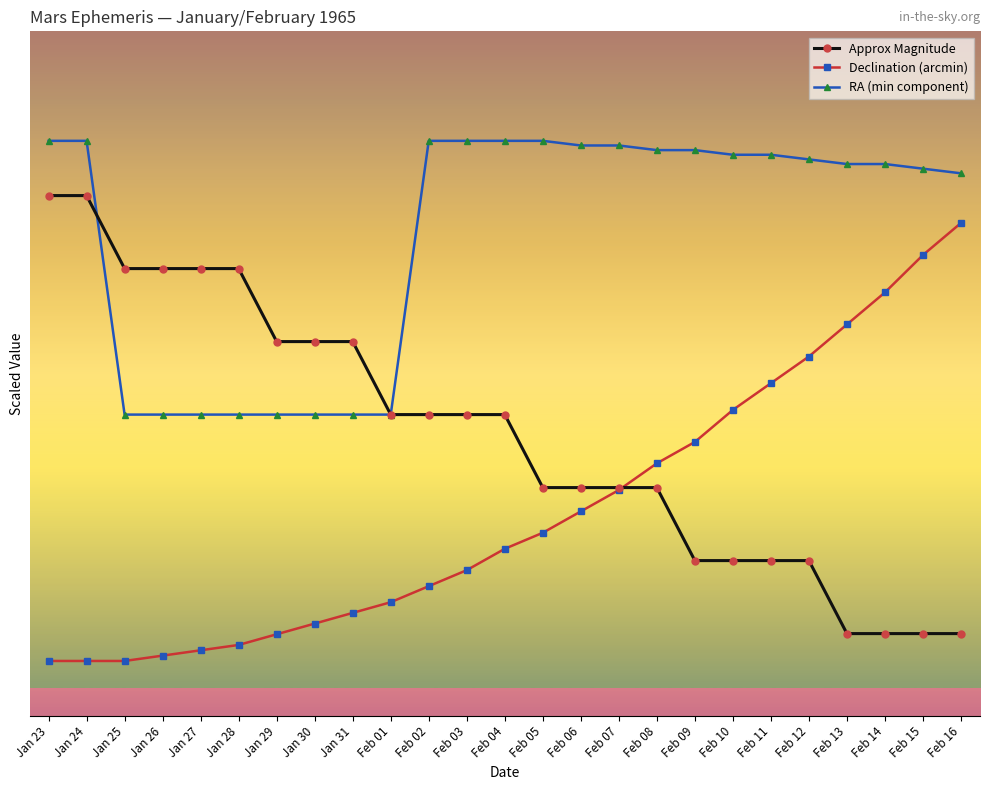

Reading left to right, list all the values displayed in this chart.

Approx Magnitude: -0.1	-0.1	-0.2	-0.2	-0.2	-0.2	-0.4	-0.4	-0.4	-0.5	-0.5	-0.5	-0.5	-0.6	-0.6	-0.6	-0.6	-0.8	-0.8	-0.8	-0.8	-0.9	-0.9	-0.9	-0.9
Declination (arcmin): -0.9	-0.9	-0.9	-0.9	-0.9	-0.9	-0.9	-0.9	-0.9	-0.8	-0.8	-0.8	-0.7	-0.7	-0.7	-0.6	-0.6	-0.6	-0.5	-0.4	-0.4	-0.3	-0.3	-0.2	-0.2
RA (min component): -0.0	-0.0	-0.5	-0.5	-0.5	-0.5	-0.5	-0.5	-0.5	-0.5	-0.0	-0.0	-0.0	-0.0	-0.0	-0.0	-0.0	-0.0	-0.0	-0.0	-0.0	-0.0	-0.0	-0.1	-0.1